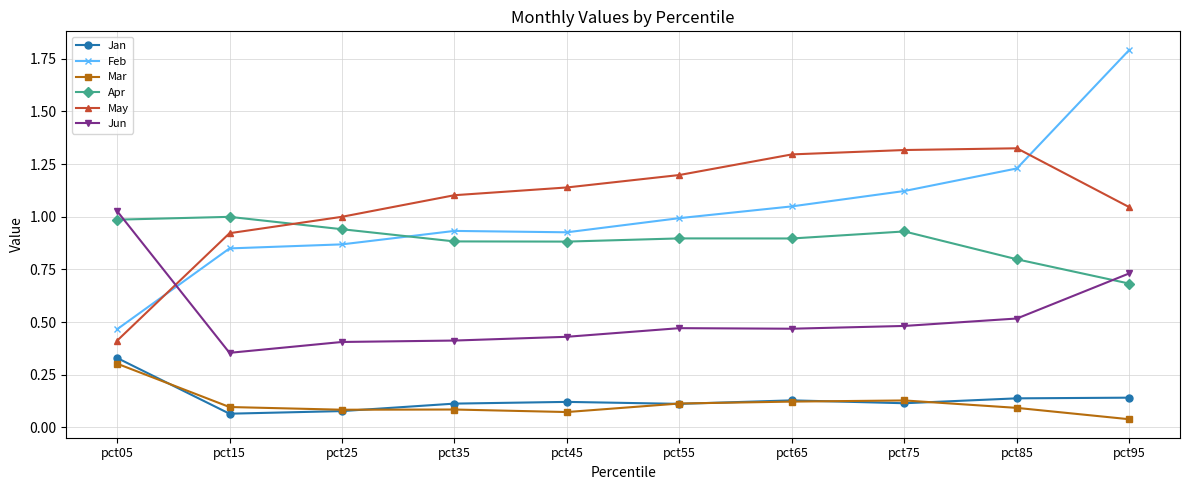

How many series are shown in this chart?

6